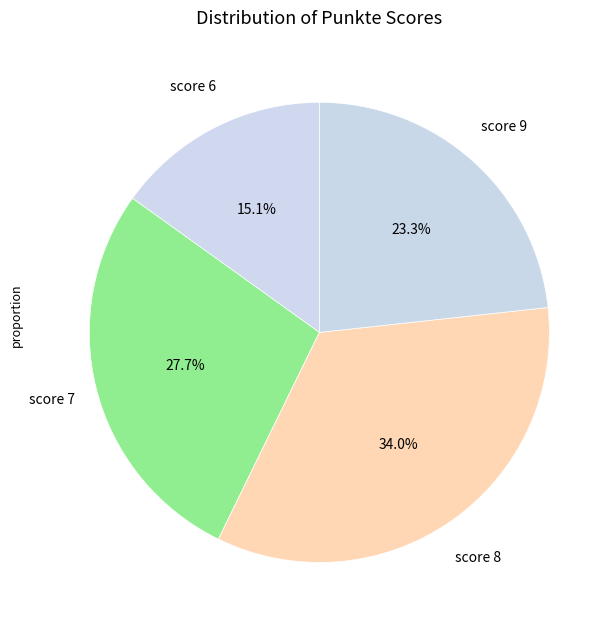

How many segments does this pie chart have?

4